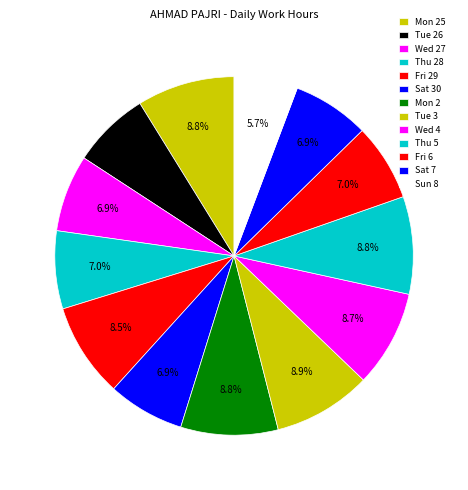

The Tue 26 slice represents 15% of the pie. True or false?

False